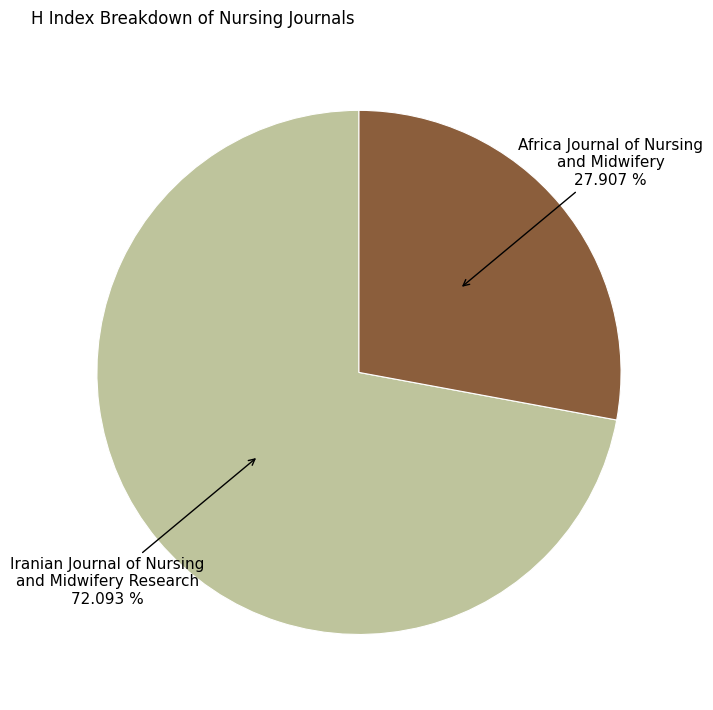

Is there a majority slice in this chart?

Yes